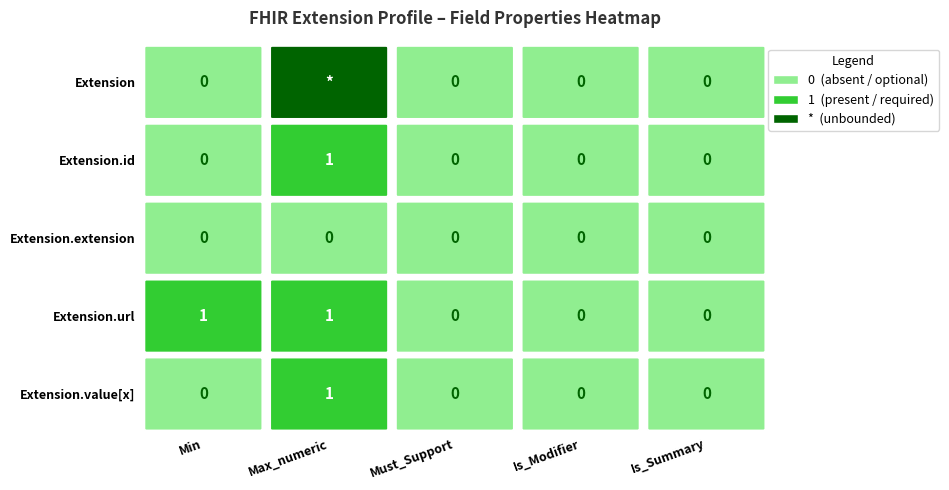

How many Extension.url values are between 0 and 1?

5